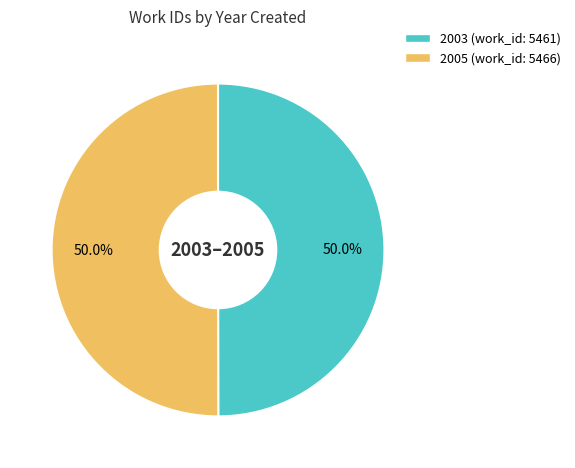

What percentage is the 2005 slice, to the nearest percent?

50%